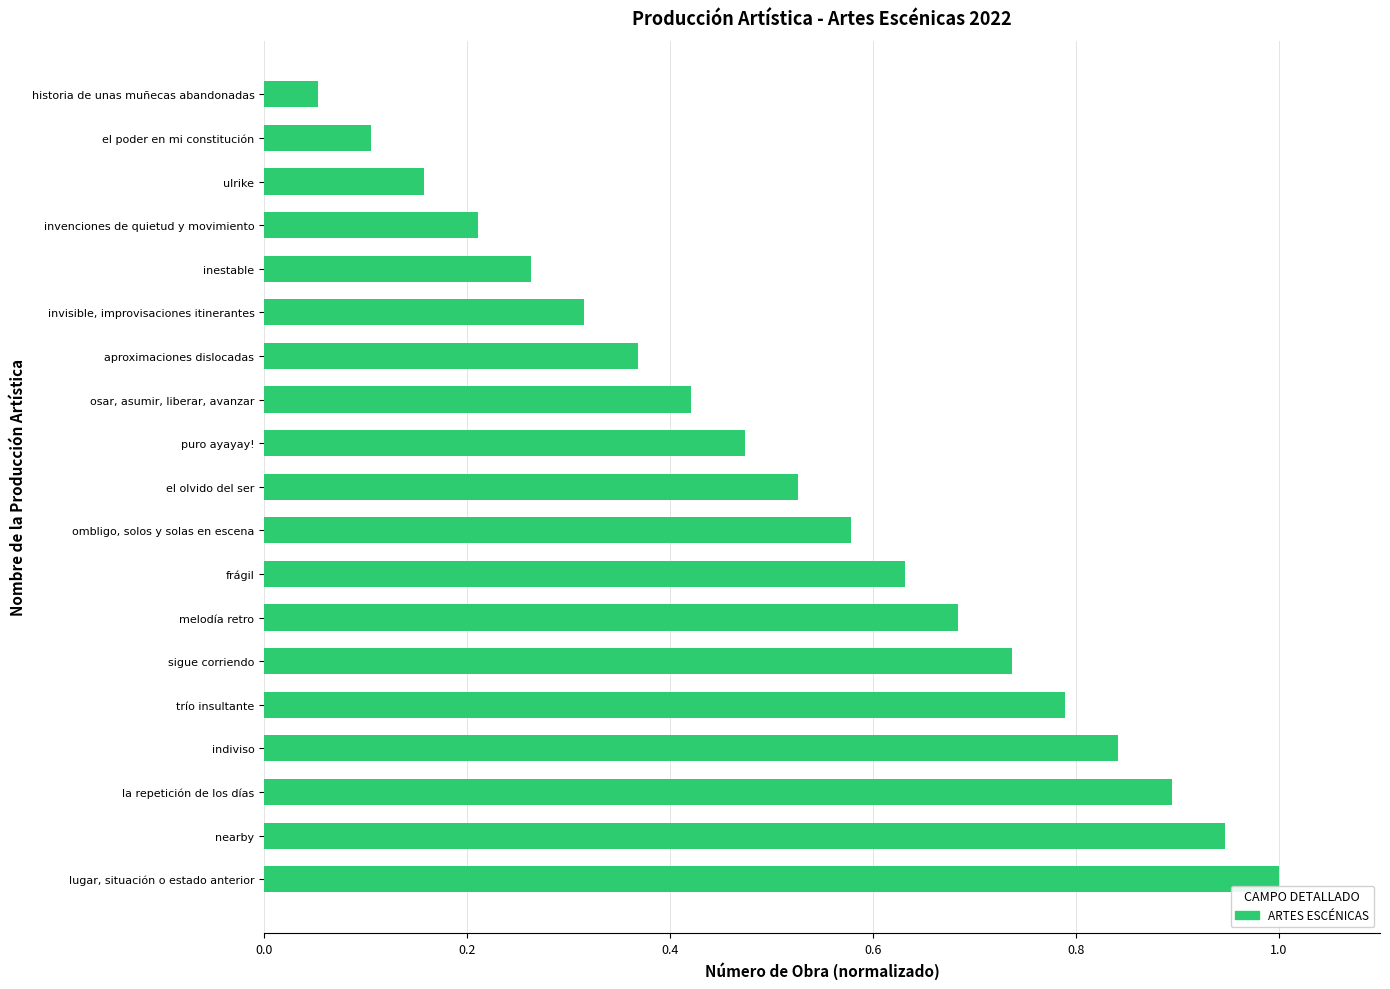

Between ombligo, solos y solas en escena and melodía retro, which is larger?

melodía retro